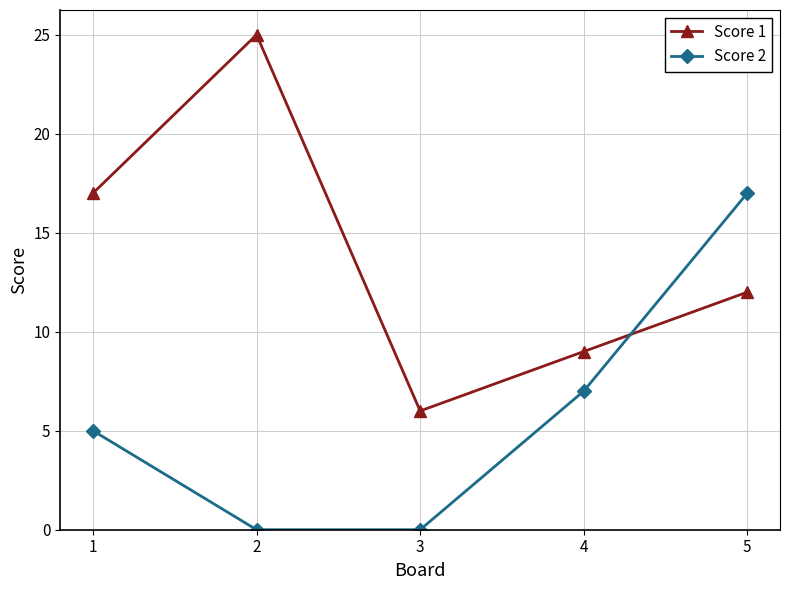

How many intersections are there between Score 1 and Score 2?

1